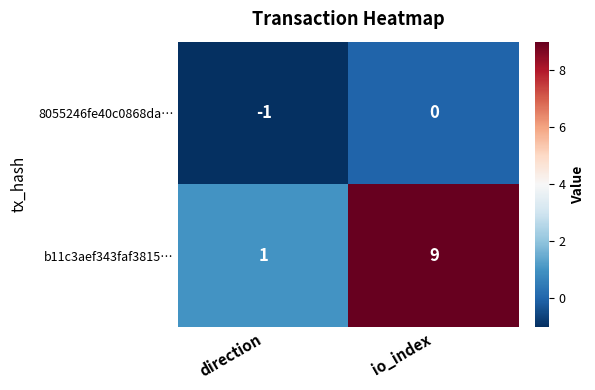

Reading right to left, list all the values displayed in this chart.

8055246fe40c0868da…: io_index=0	direction=-1
b11c3aef343faf3815…: io_index=9	direction=1